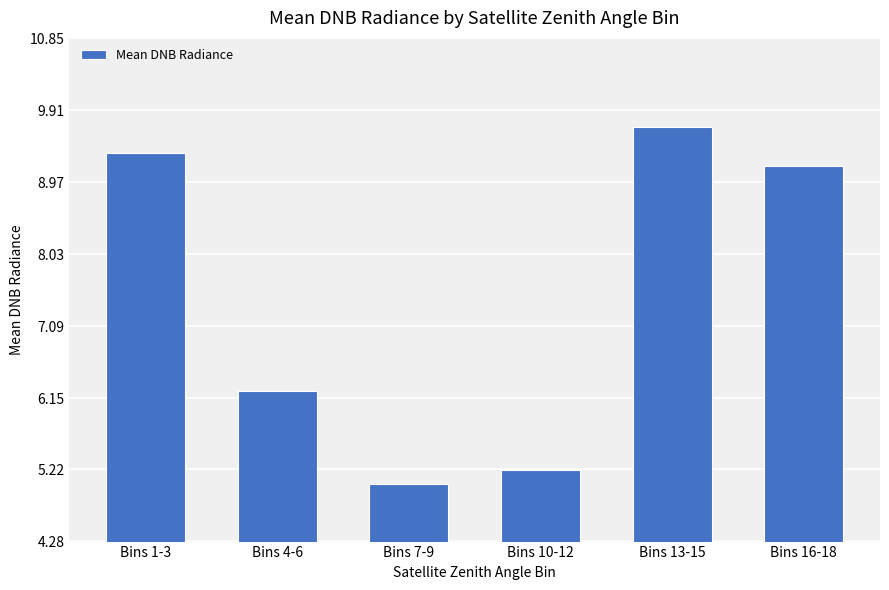

Does the chart contain stacked bars?

No